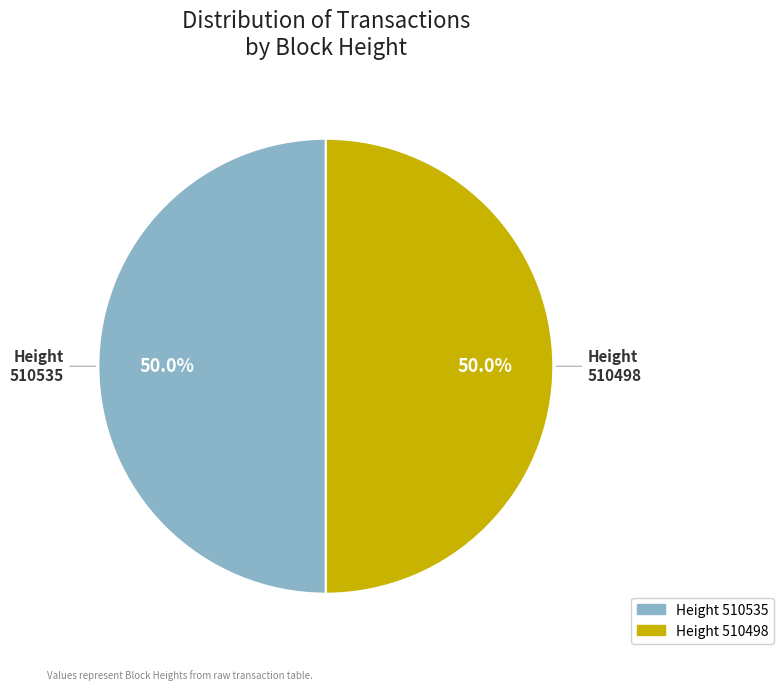

How many segments does this pie chart have?

2